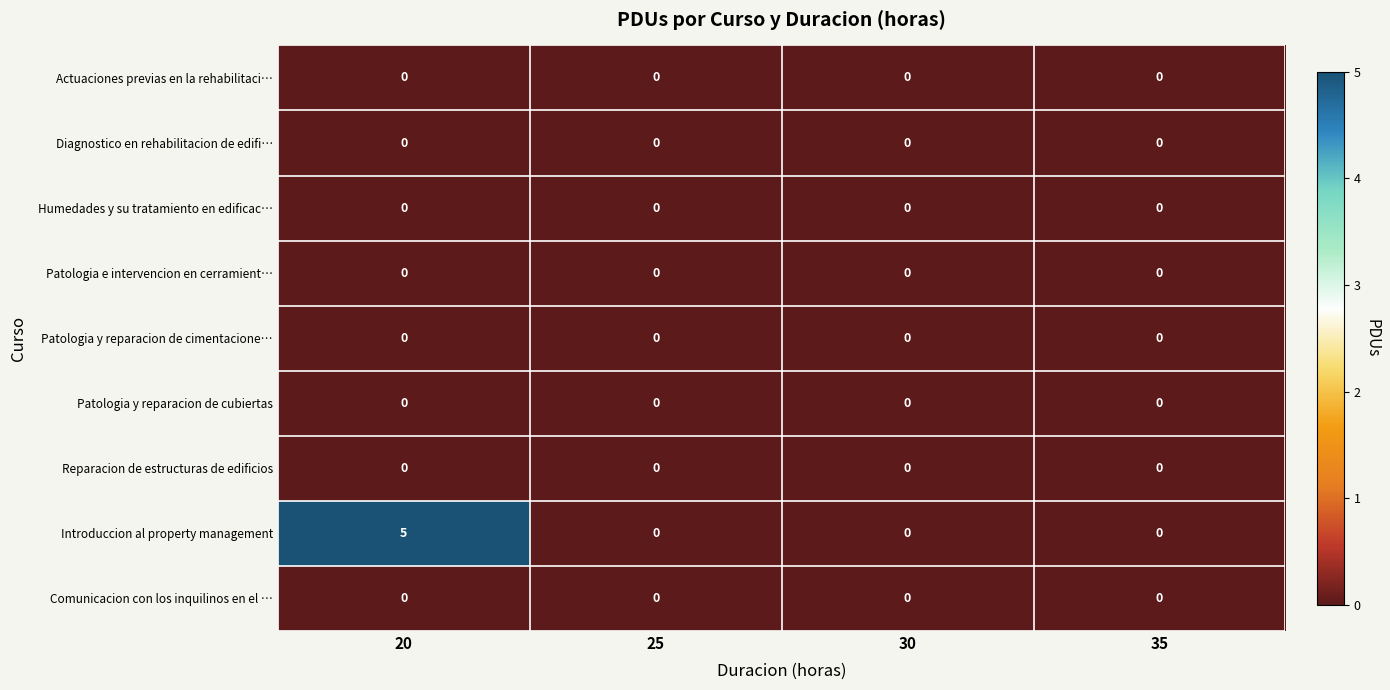

Which series has the widest spread of values?

Introduccion al property management